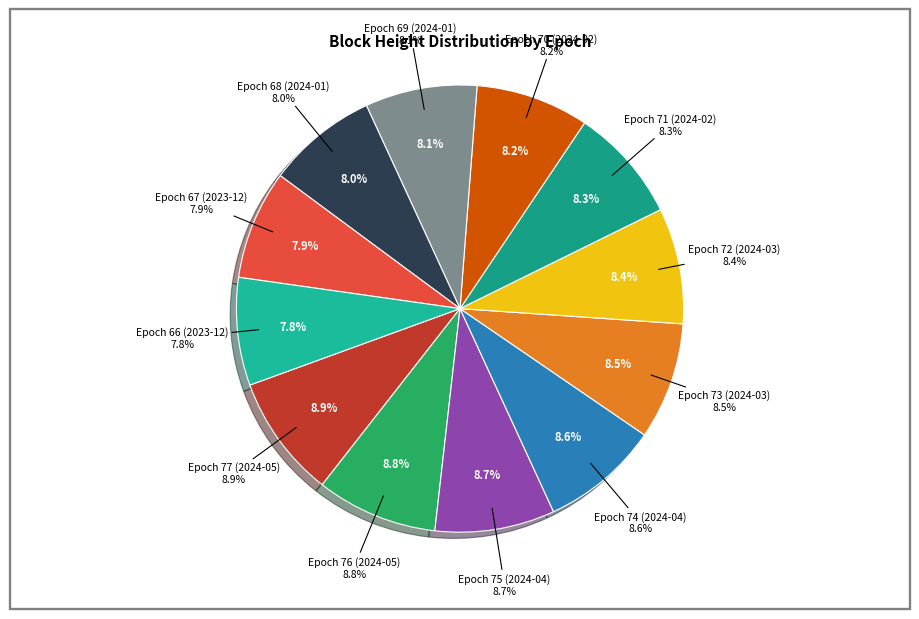

Count the number of slices in the pie.

12